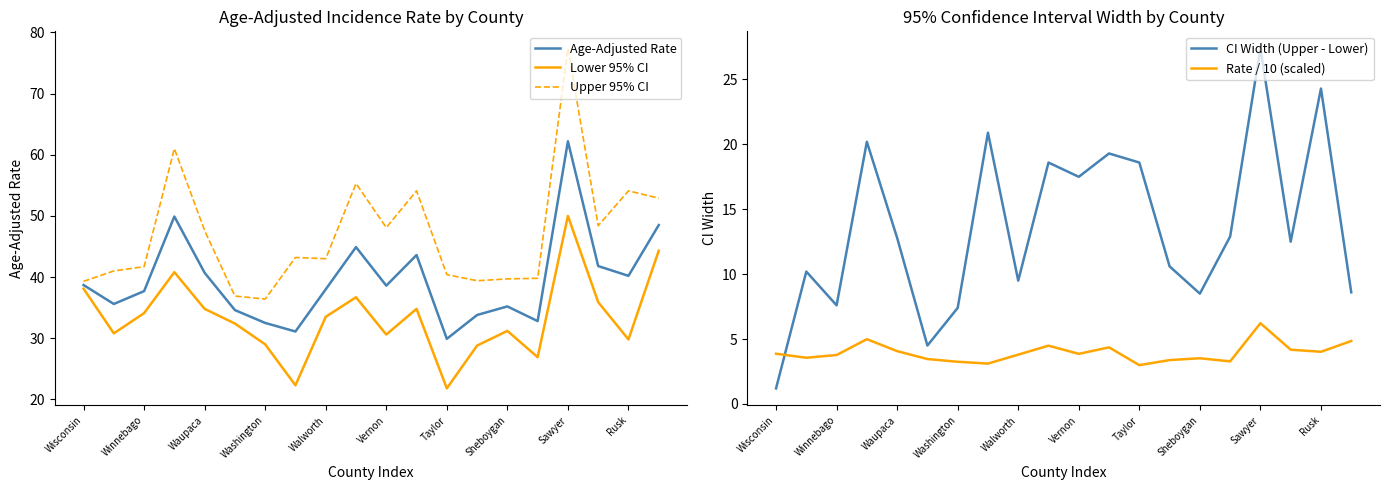

True or false: Age-Adjusted Rate has a value of 71.8 at Waupaca.

False